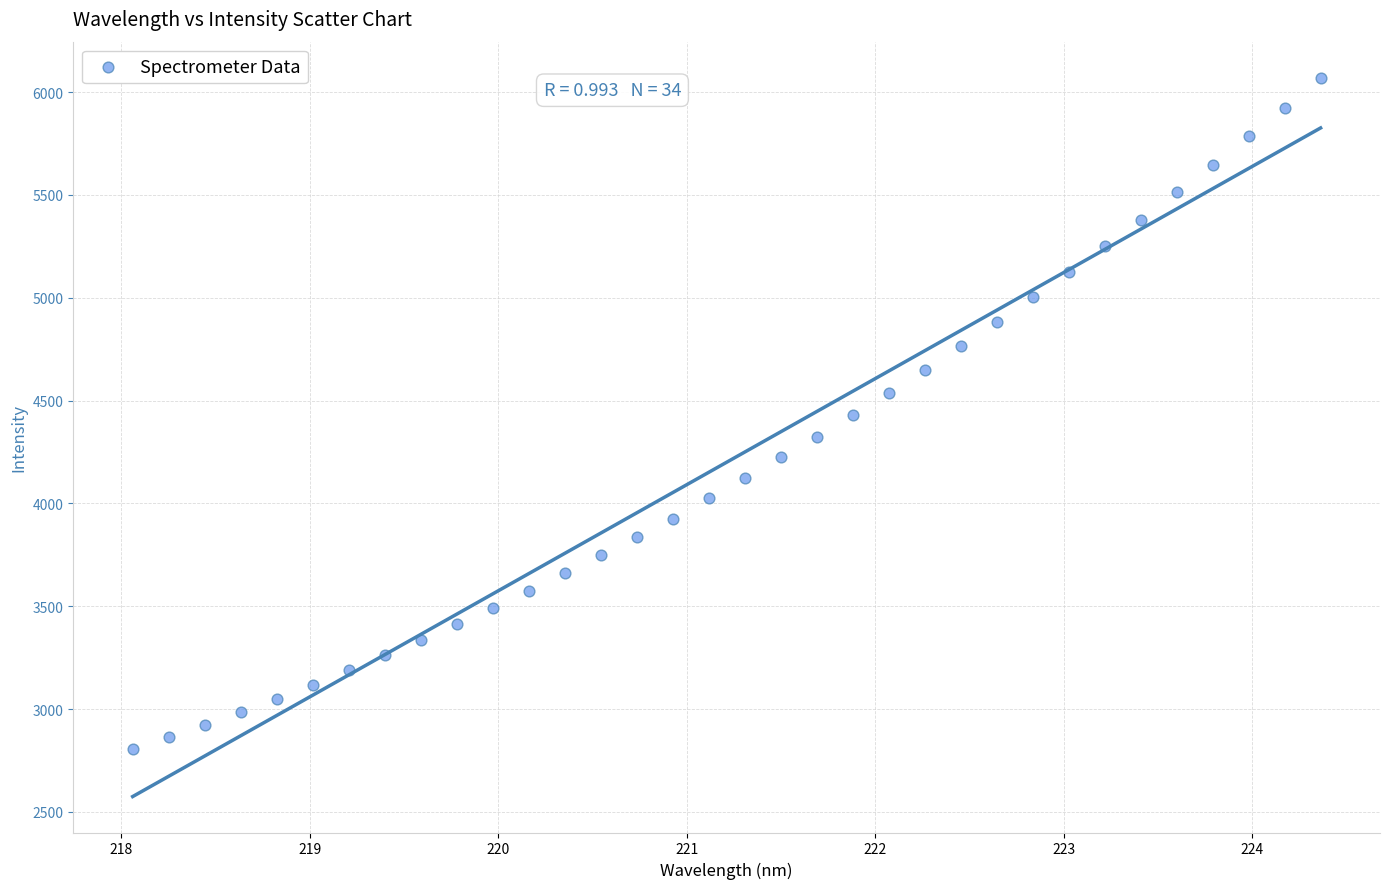

What is the range of Y values (max minus min)?

3265.9